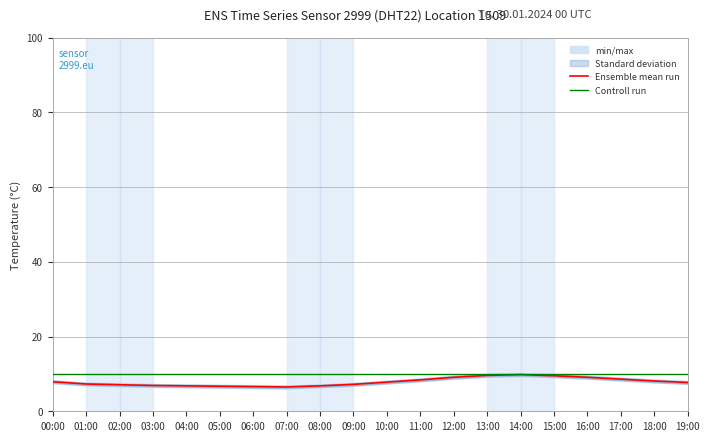

How many interior local peaks does the Ensemble mean run series have?

1